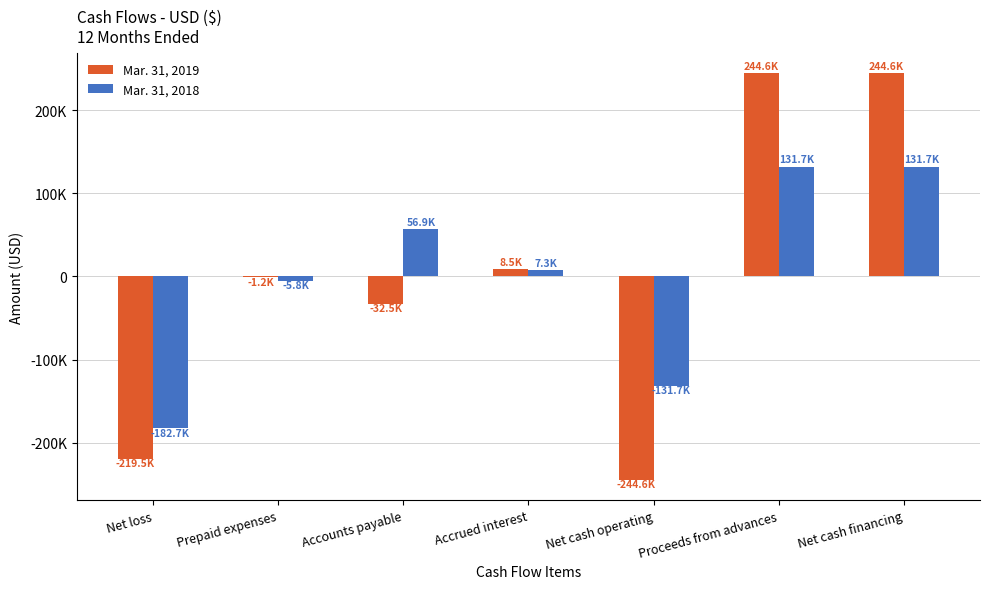

Rank the categories by Mar. 31, 2018 value from lowest to highest.

Net loss, Net cash operating, Prepaid expenses, Accrued interest, Accounts payable, Proceeds from advances, Net cash financing